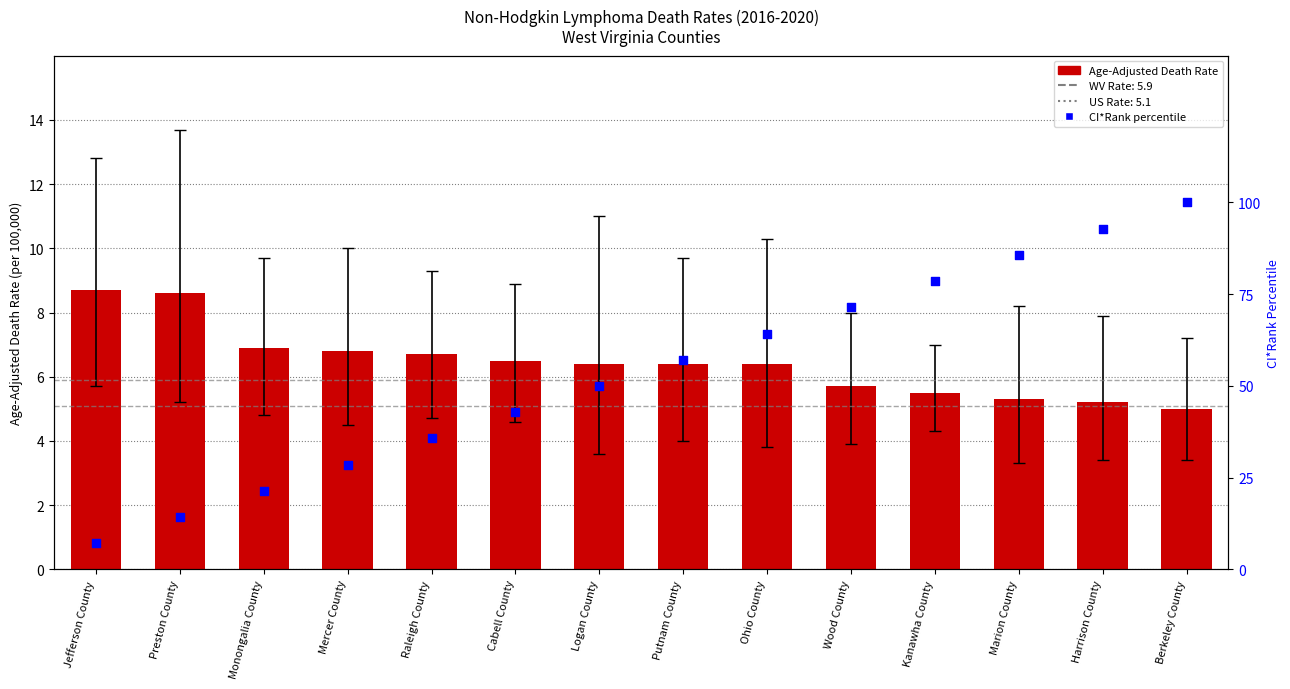

Which series has the widest spread of Y values?

CI*Rank percentile